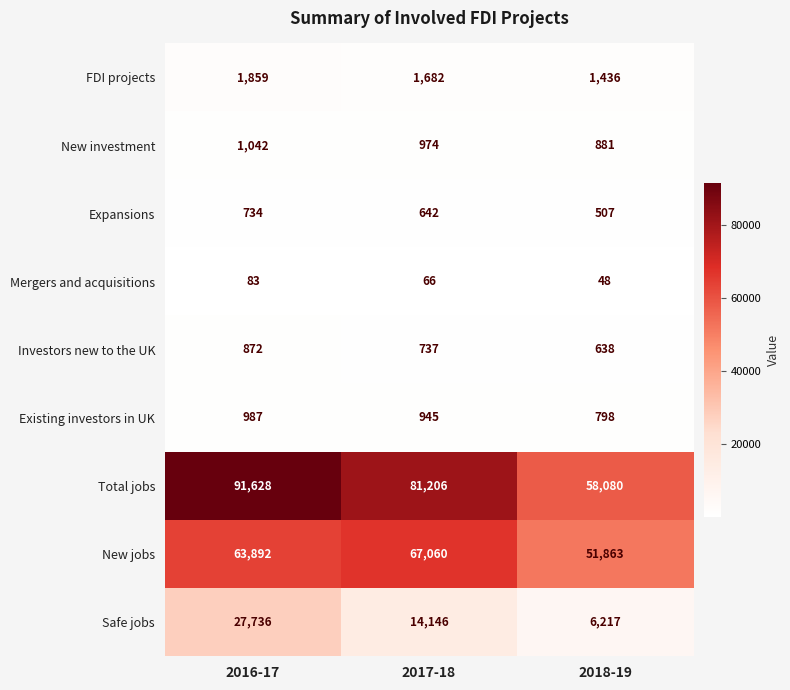

What is the difference between the highest and lowest values at 2018-19?

58032